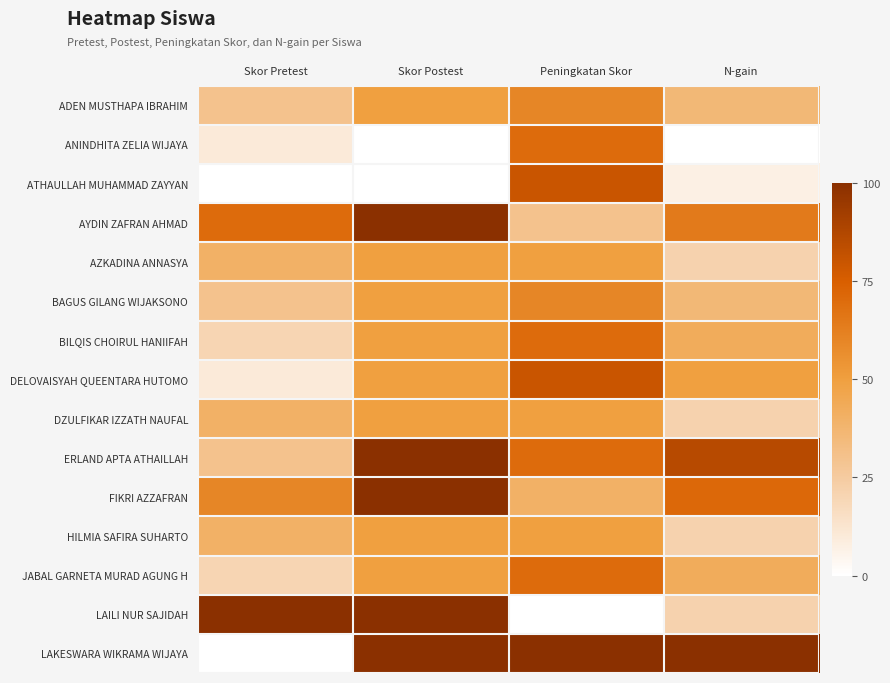

How many series are shown in this chart?

15